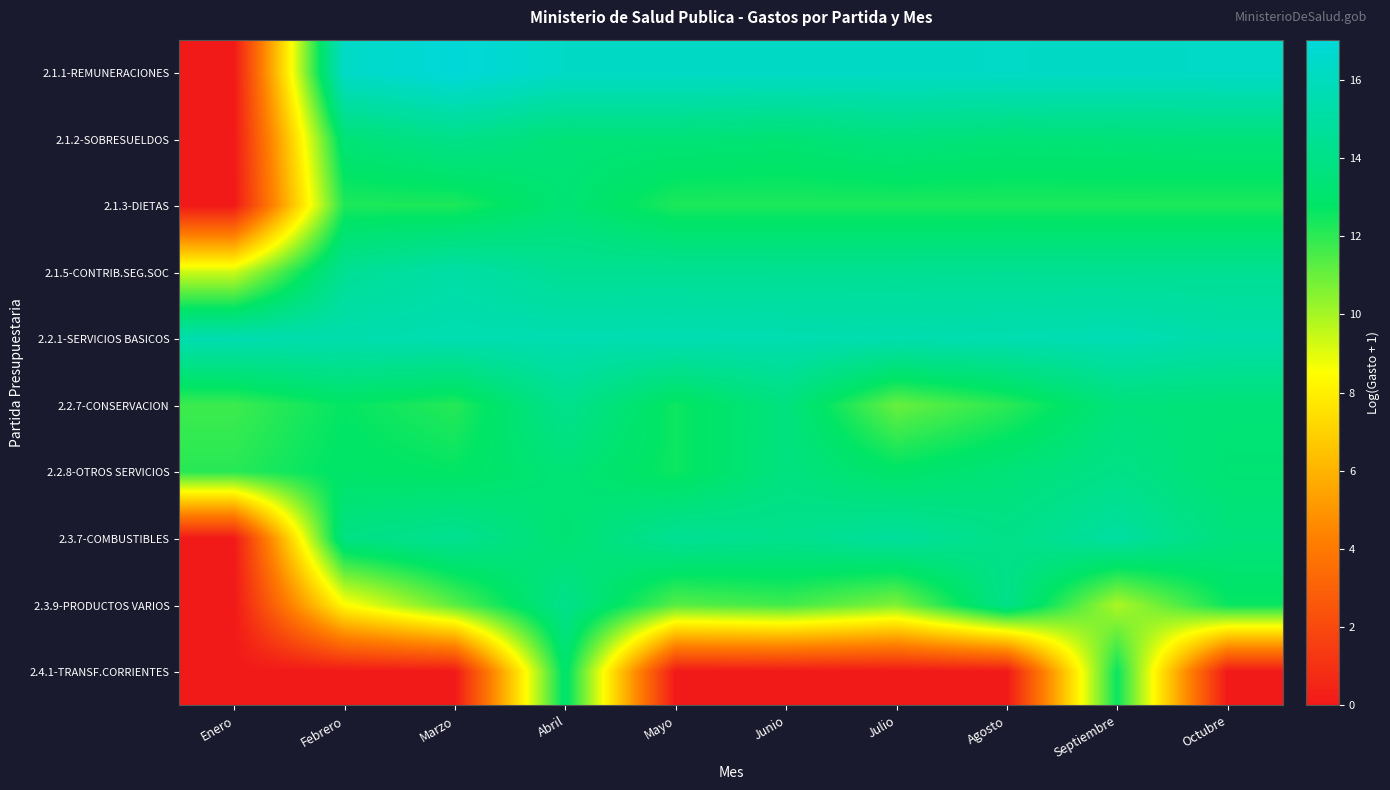

Reading left to right, extract all data points from this chart.

2.1.1-REMUNERACIONES: Enero=0.0	Febrero=16.3	Marzo=17.0	Abril=16.3	Mayo=16.3	Junio=16.3	Julio=16.3	Agosto=16.3	Septiembre=16.3	Octubre=16.3
2.1.2-SOBRESUELDOS: Enero=0.0	Febrero=13.4	Marzo=14.1	Abril=13.4	Mayo=13.4	Junio=13.3	Julio=13.6	Agosto=13.4	Septiembre=13.5	Octubre=13.5
2.1.3-DIETAS: Enero=0.0	Febrero=12.3	Marzo=12.3	Abril=13.3	Mayo=12.3	Junio=12.3	Julio=12.3	Agosto=12.3	Septiembre=12.3	Octubre=12.3
2.1.5-CONTRIB.SEG.SOC: Enero=9.4	Febrero=14.5	Marzo=15.2	Abril=14.5	Mayo=14.5	Junio=14.4	Julio=14.4	Agosto=14.5	Septiembre=14.4	Octubre=14.4
2.2.1-SERVICIOS BASICOS: Enero=15.5	Febrero=15.4	Marzo=15.5	Abril=15.5	Mayo=15.6	Junio=15.5	Julio=15.5	Agosto=15.5	Septiembre=15.7	Octubre=15.3
2.2.7-CONSERVACION: Enero=11.8	Febrero=12.7	Marzo=12.1	Abril=14.2	Mayo=12.5	Junio=13.7	Julio=11.0	Agosto=12.0	Septiembre=13.6	Octubre=13.4
2.2.8-OTROS SERVICIOS: Enero=12.1	Febrero=12.9	Marzo=12.7	Abril=13.4	Mayo=12.5	Junio=13.7	Julio=12.9	Agosto=13.4	Septiembre=14.0	Octubre=13.3
2.3.7-COMBUSTIBLES: Enero=0.0	Febrero=13.9	Marzo=14.4	Abril=13.2	Mayo=14.5	Junio=14.2	Julio=14.8	Agosto=14.0	Septiembre=15.0	Octubre=13.6
2.3.9-PRODUCTOS VARIOS: Enero=0.0	Febrero=8.4	Marzo=11.3	Abril=14.1	Mayo=11.3	Junio=11.7	Julio=10.7	Agosto=14.1	Septiembre=9.9	Octubre=12.6
2.4.1-TRANSF.CORRIENTES: Enero=0.0	Febrero=0.0	Marzo=0.0	Abril=13.1	Mayo=0.0	Junio=0.0	Julio=0.0	Agosto=0.0	Septiembre=12.6	Octubre=0.0